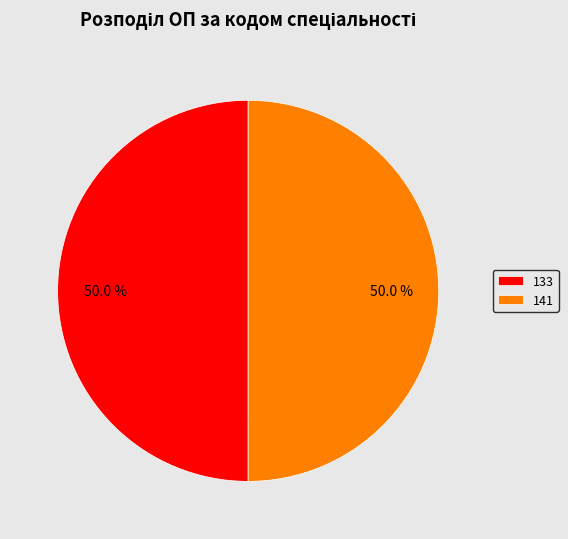

What is the ratio of the value at 141 to the value at 133?

1.0